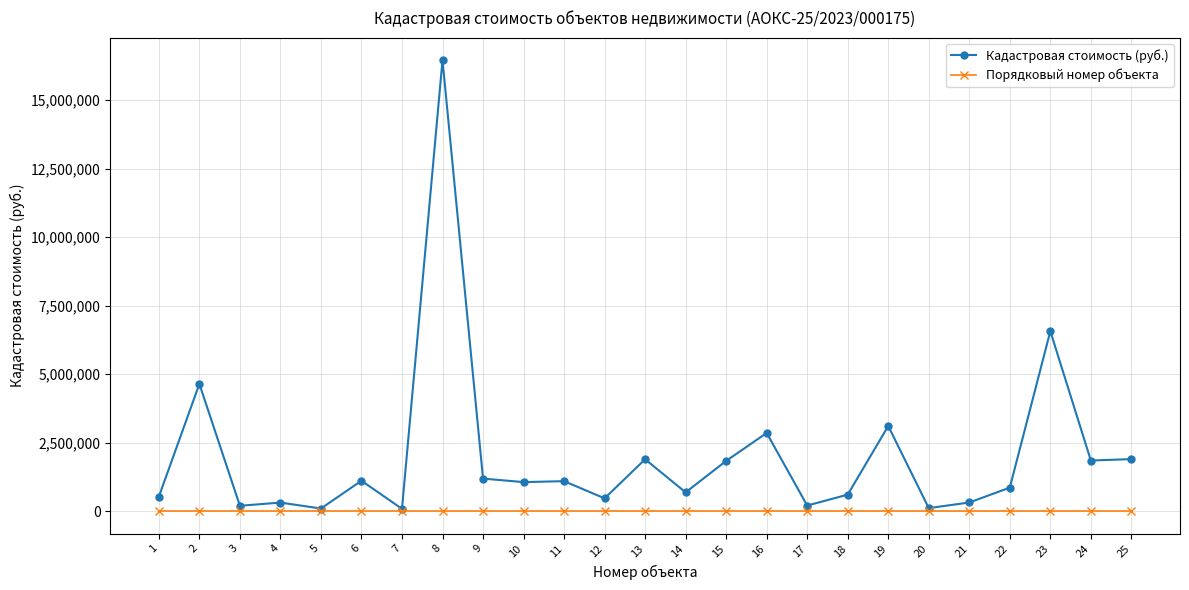

What is the total value across all series at 15?

1832071.7